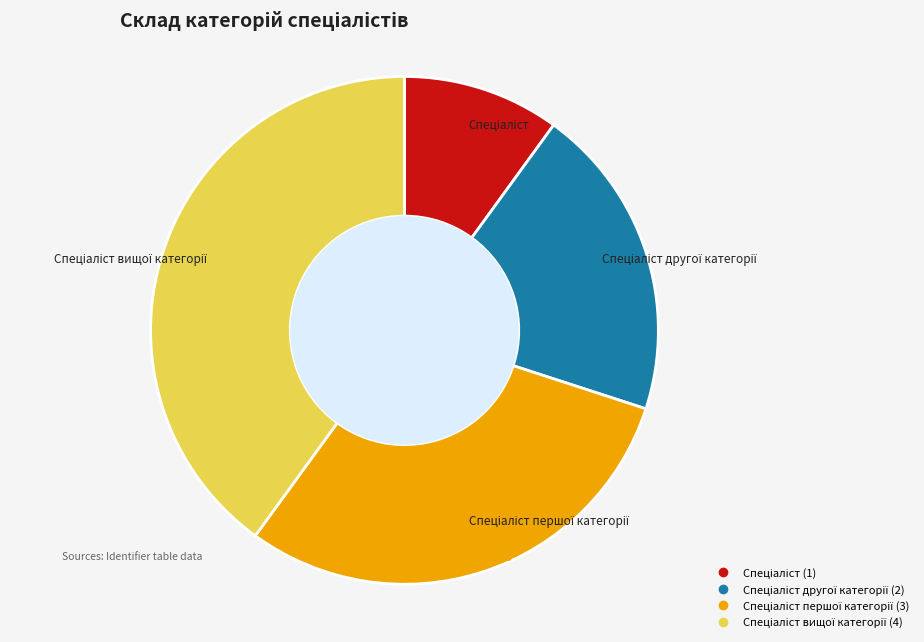

To the nearest percent, what is the average slice percentage?

25%